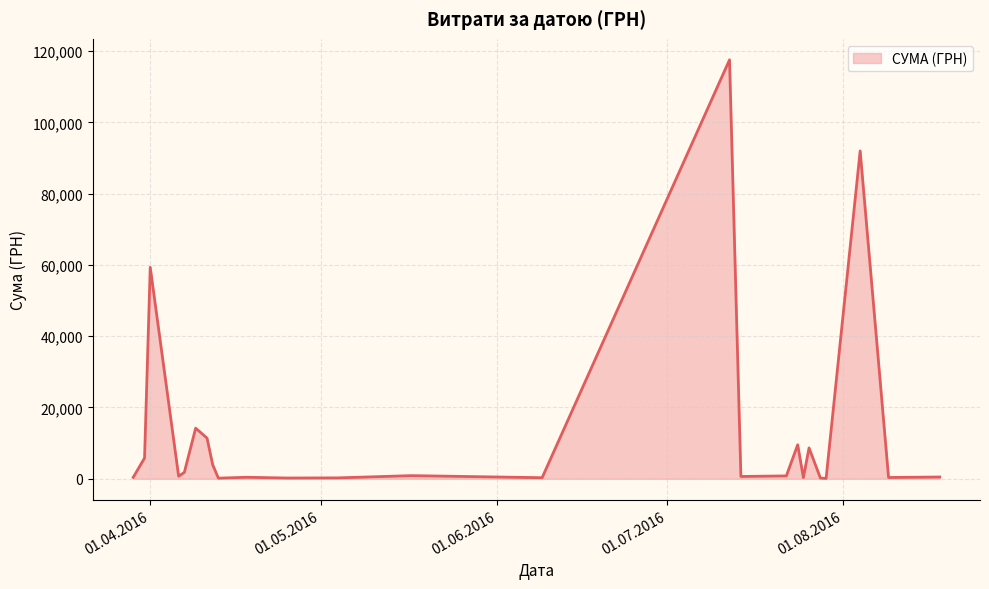

What is the maximum value shown in the chart?

117568.8